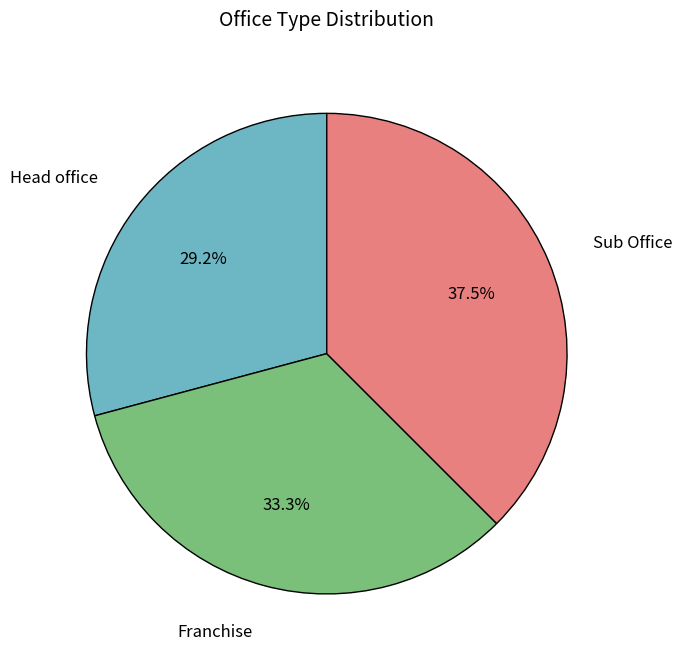

What is the smallest slice in the pie chart?

Head office